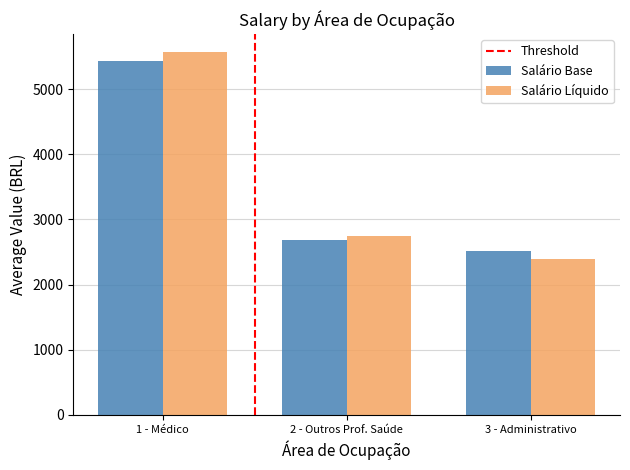

What is the sum of all Salário Líquido values?

10701.7